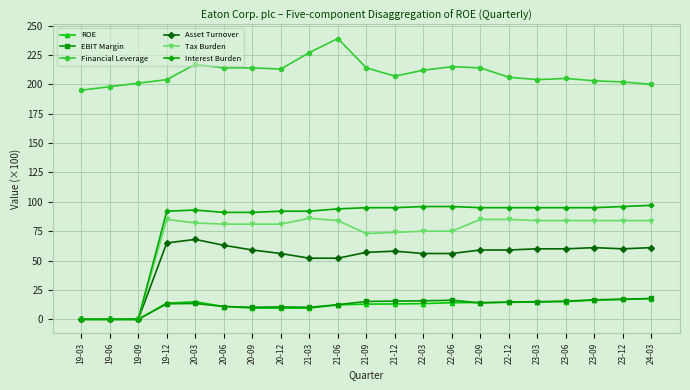

Which series has the widest spread of values?

Interest Burden